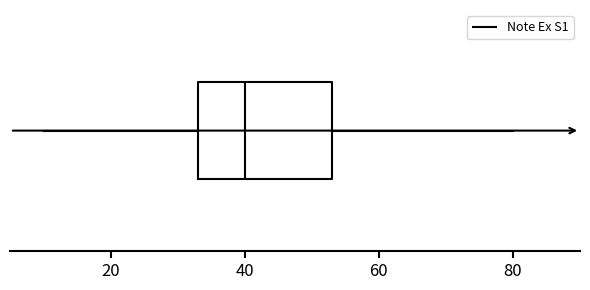

Transcribe this box plot: give where the median line is, the range the box spans, and where the two whiskers end, as read against the x-axis. The values are not printed on the chart, so give them approximately, as read against the axis.

median 40, box 34 to 54, whiskers 10 to 80